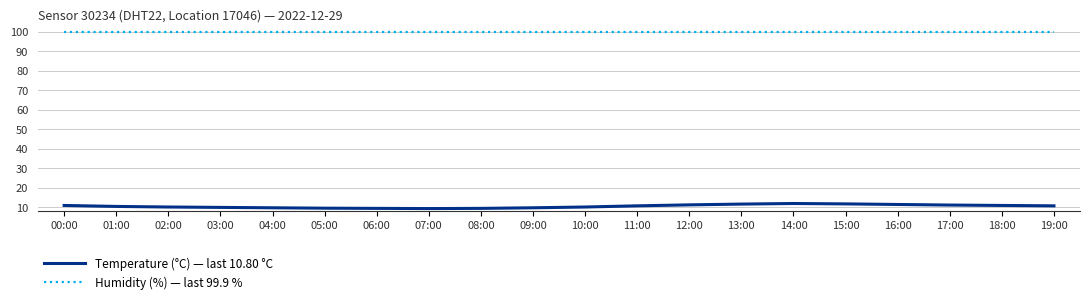

Is it true that Humidity (%) — last 99.9 % equals 99.9 at 16:00?

True